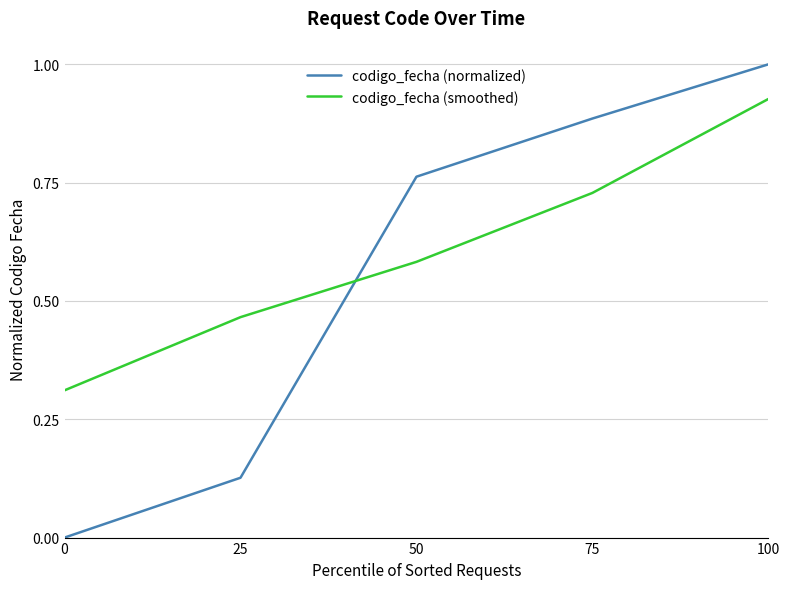

Rank the series by their average value, from lowest to highest.

codigo_fecha (normalized), codigo_fecha (smoothed)